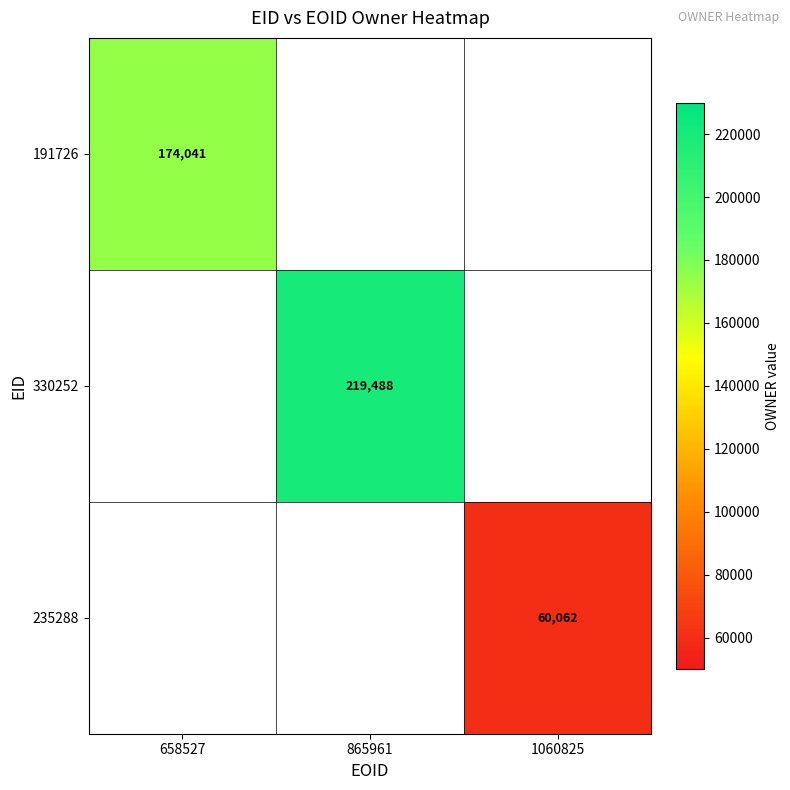

Is it true that 191726 equals 265077 at 658527?

False